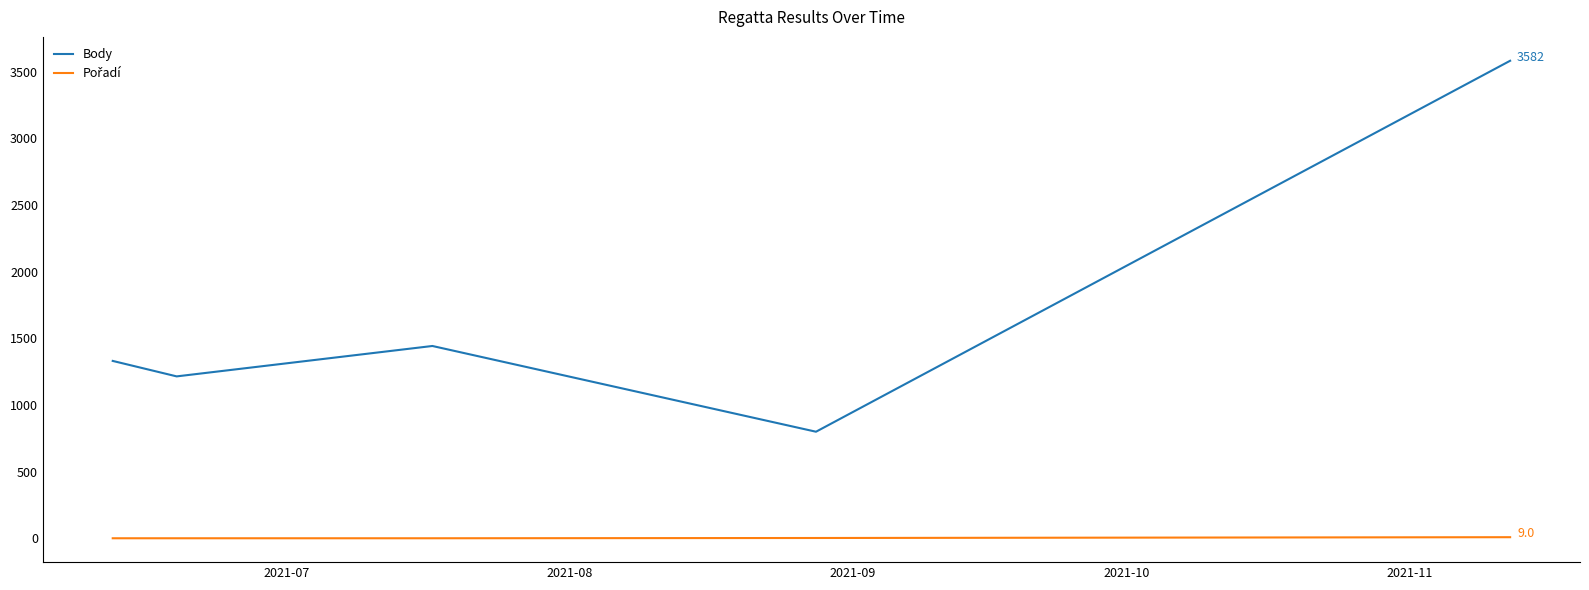

Is this an area chart (filled region under the line)?

No